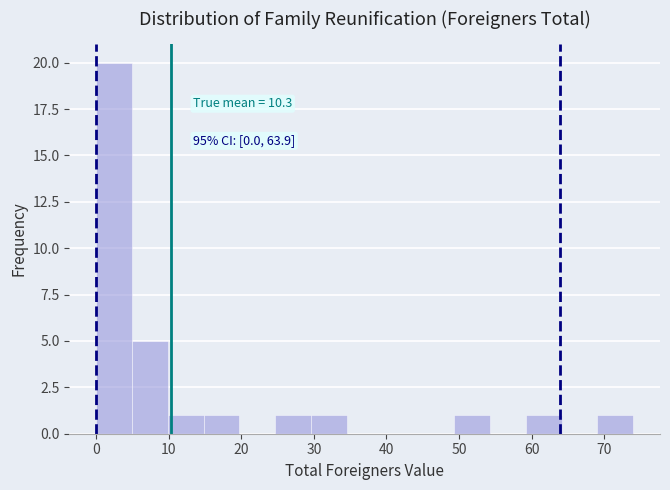

Over which range of the x-axis is the bar tallest?

0 to 5